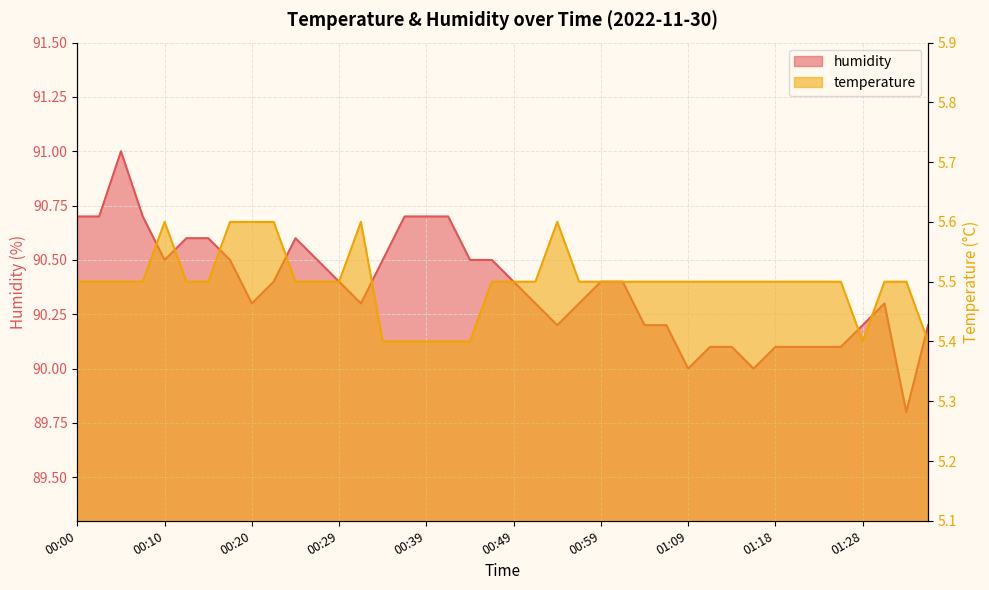

Which category has the lowest value across all series?

00:34